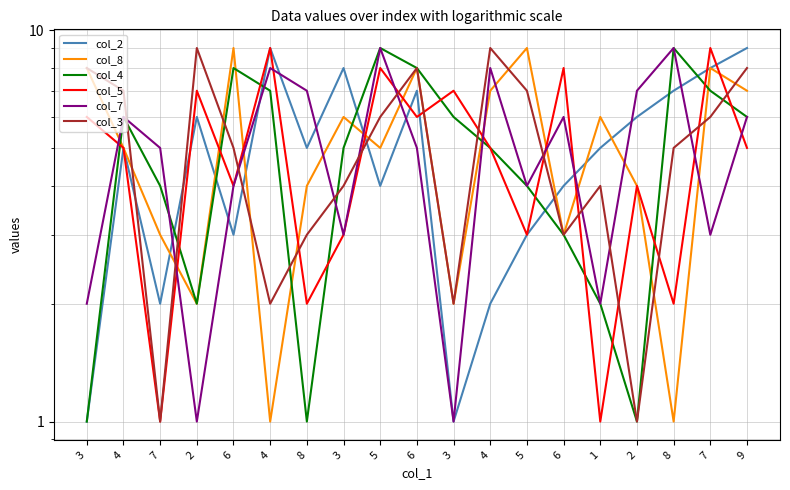

Rank the series by their maximum value, from highest to lowest.

col_2, col_8, col_4, col_5, col_7, col_3